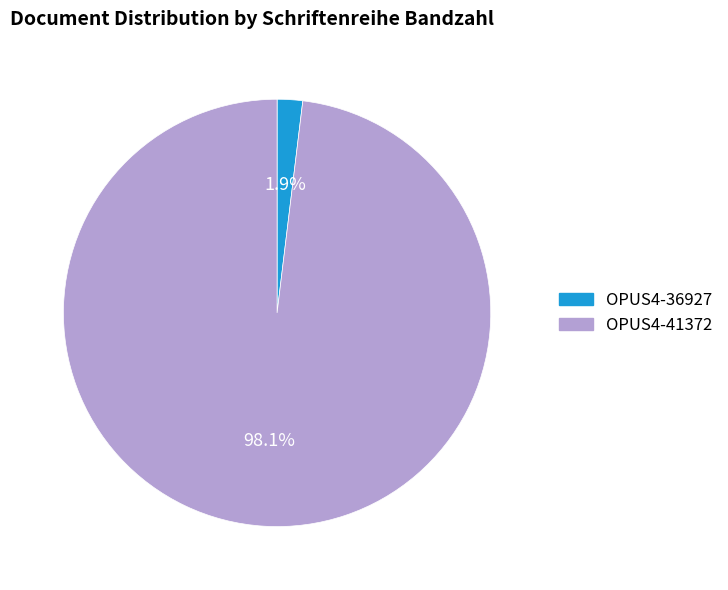

To the nearest percent, what is the average slice percentage?

50%